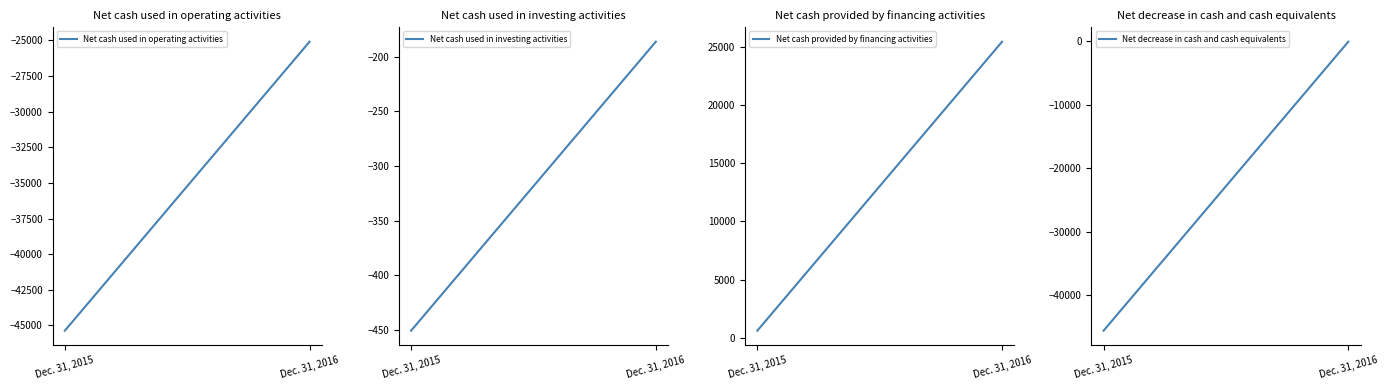

Which has a higher value, Dec. 31, 2015 or Dec. 31, 2016?

Dec. 31, 2016